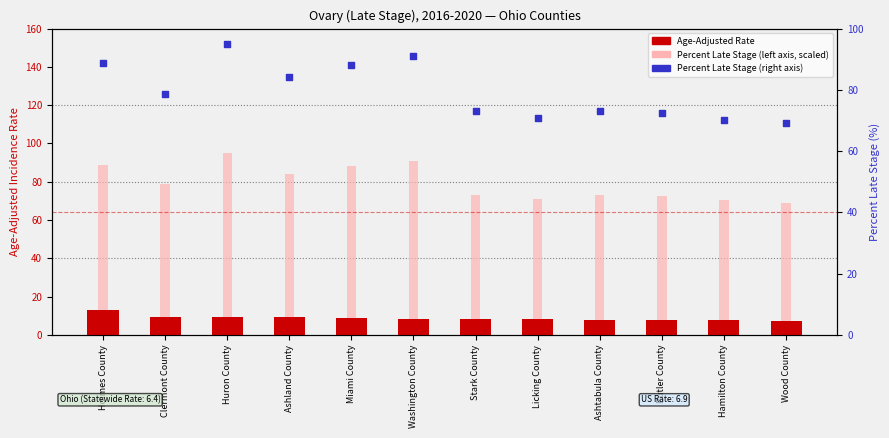

Which series has the largest total across all categories?

Percent Late Stage (scaled)